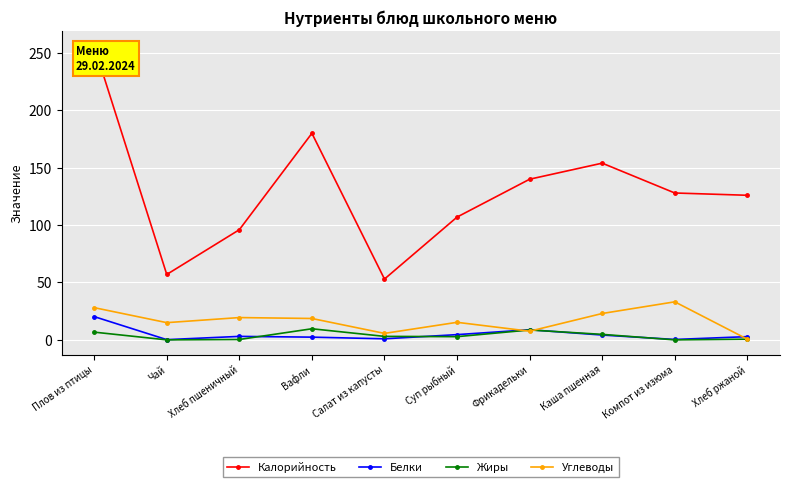

What is the highest value of the Жиры series?

9.7